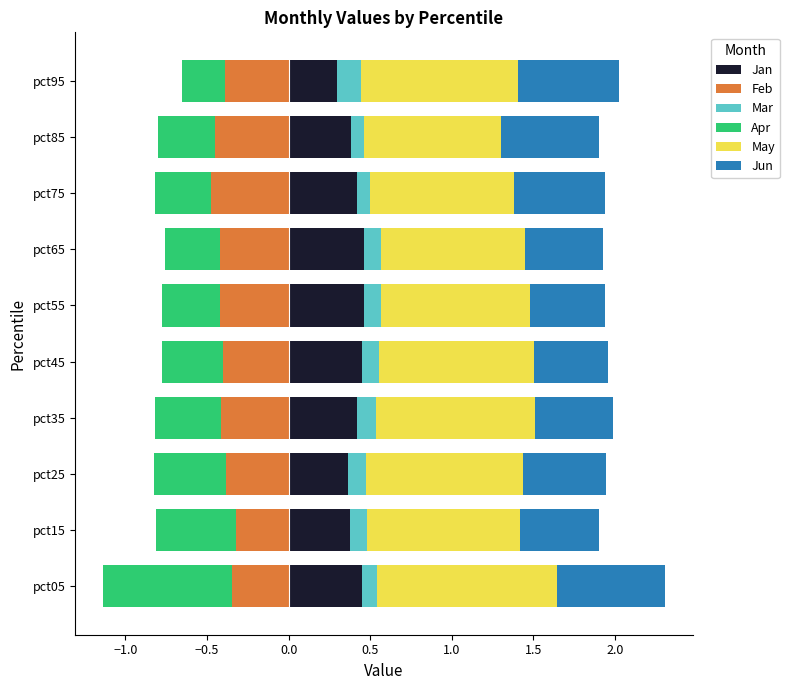

Reading right to left, what are all the values shown in this chart?

Jan: pct95=0.3	pct85=0.4	pct75=0.4	pct65=0.5	pct55=0.5	pct45=0.5	pct35=0.4	pct25=0.4	pct15=0.4	pct05=0.4
Feb: pct95=-0.4	pct85=-0.5	pct75=-0.5	pct65=-0.4	pct55=-0.4	pct45=-0.4	pct35=-0.4	pct25=-0.4	pct15=-0.3	pct05=-0.3
Mar: pct95=0.1	pct85=0.1	pct75=0.1	pct65=0.1	pct55=0.1	pct45=0.1	pct35=0.1	pct25=0.1	pct15=0.1	pct05=0.1
Apr: pct95=-0.3	pct85=-0.3	pct75=-0.3	pct65=-0.3	pct55=-0.4	pct45=-0.4	pct35=-0.4	pct25=-0.4	pct15=-0.5	pct05=-0.8
May: pct95=1.0	pct85=0.8	pct75=0.9	pct65=0.9	pct55=0.9	pct45=0.9	pct35=1.0	pct25=1.0	pct15=0.9	pct05=1.1
Jun: pct95=0.6	pct85=0.6	pct75=0.6	pct65=0.5	pct55=0.5	pct45=0.5	pct35=0.5	pct25=0.5	pct15=0.5	pct05=0.7